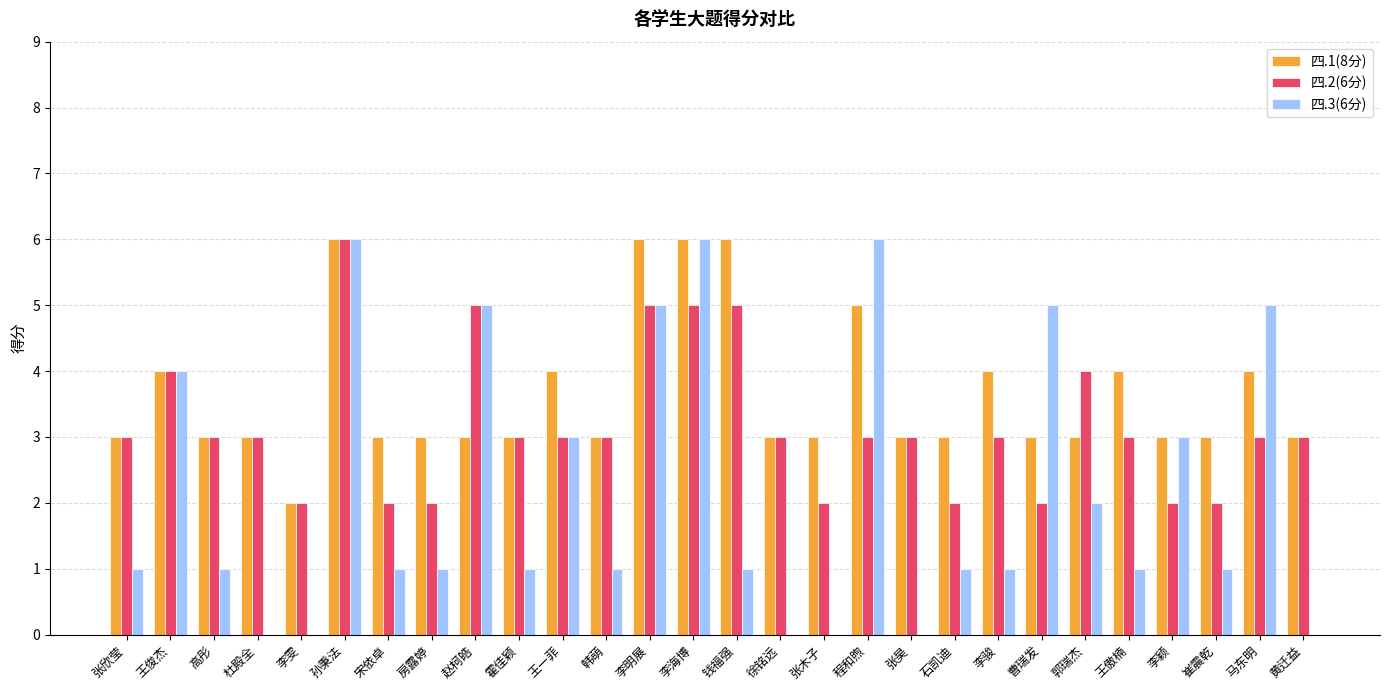

Are the bars grouped side by side (vs. stacked)?

Yes